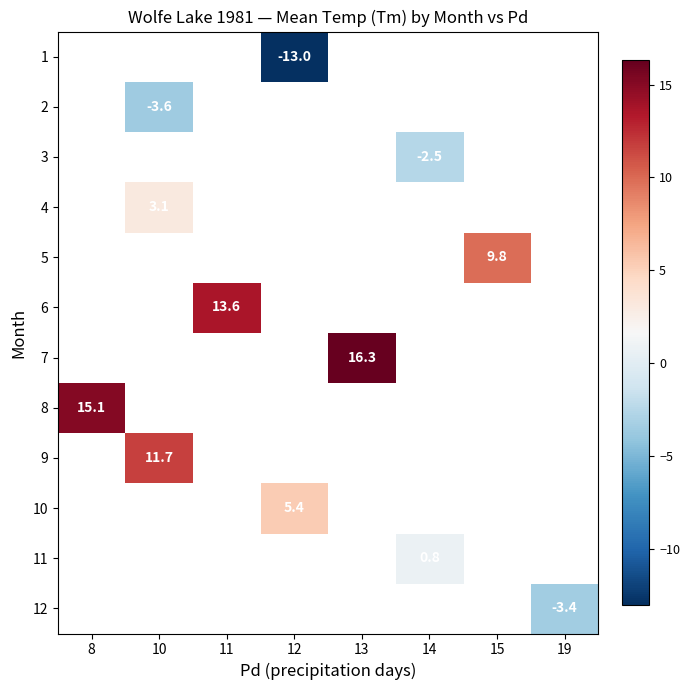

The 8 series shows 15.1 at 8. True or false?

True